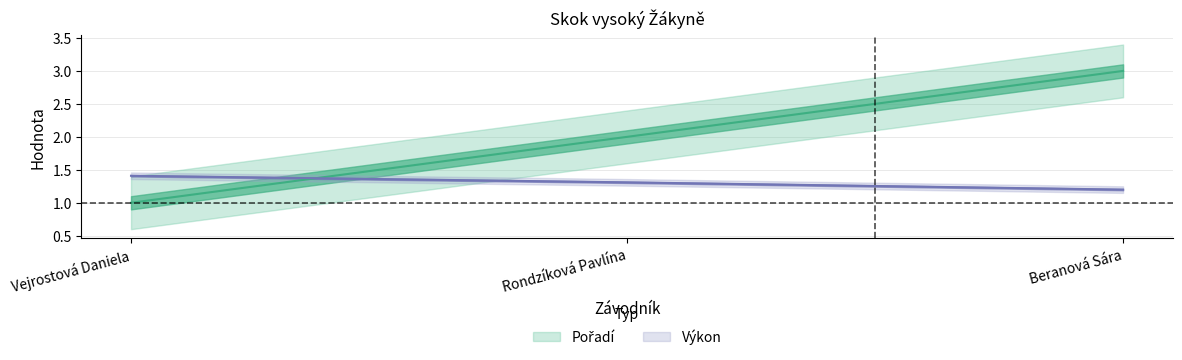

What are all the series names shown in the legend?

Pořadí, Výkon